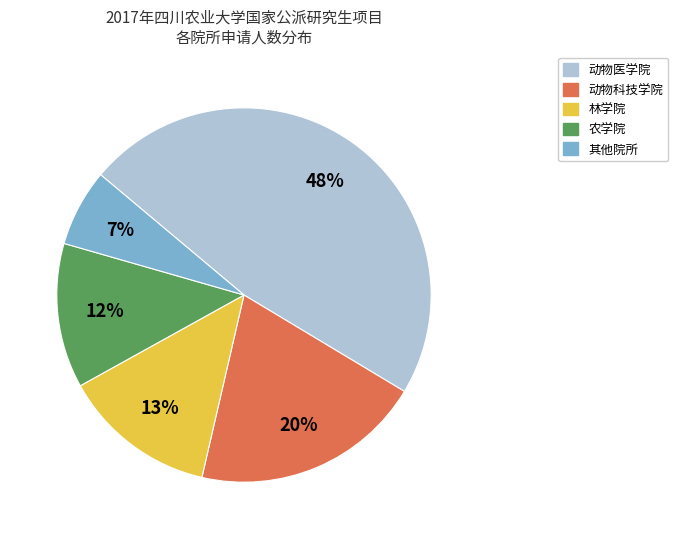

To the nearest percent, what is the average slice percentage?

20%